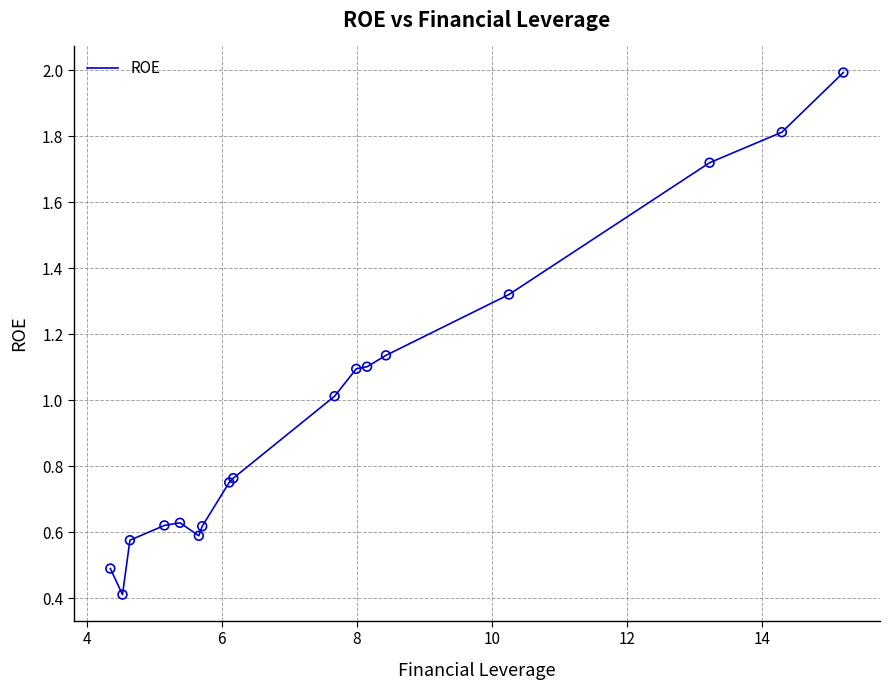

What is the maximum value shown in the chart?

2.0